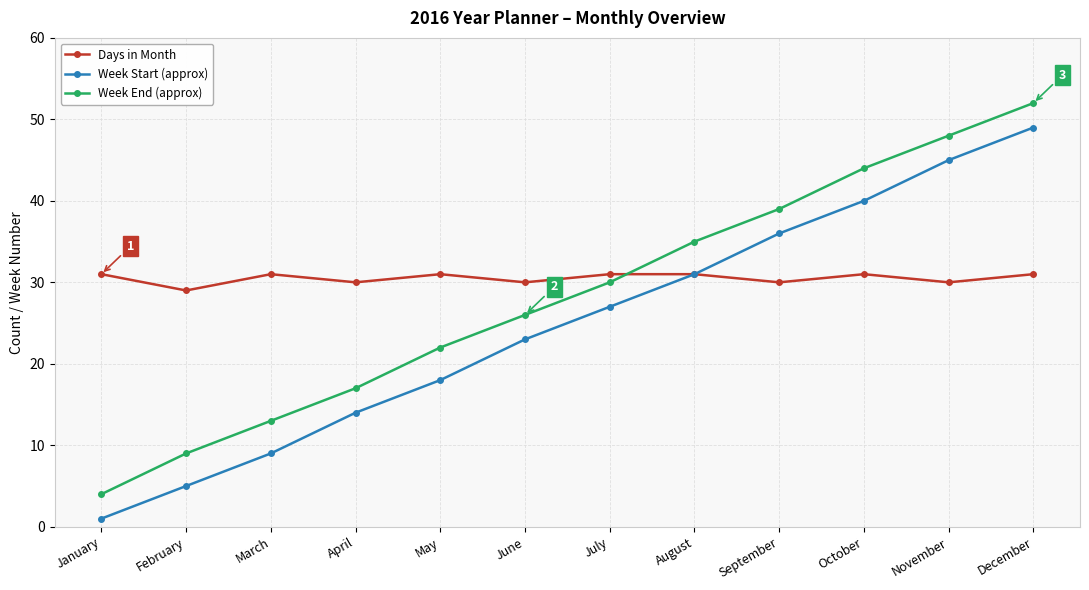

List the series in order of their overall mean, lowest first.

Week Start (approx), Week End (approx), Days in Month